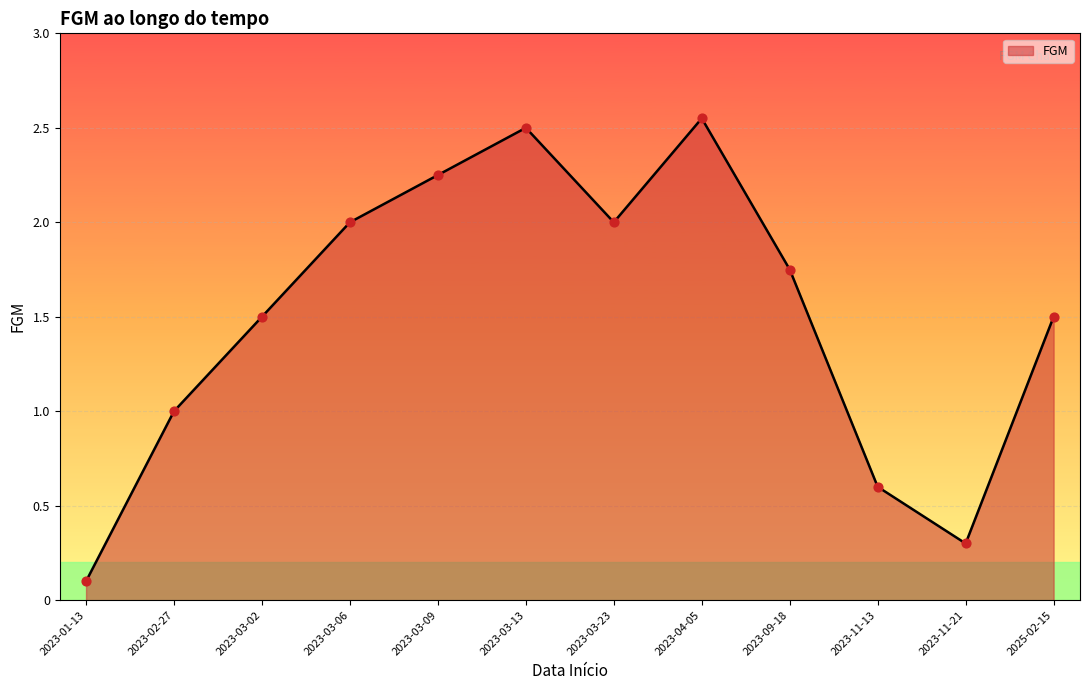

What is the change in value from 2023-03-02 to 2023-11-21?

-1.2